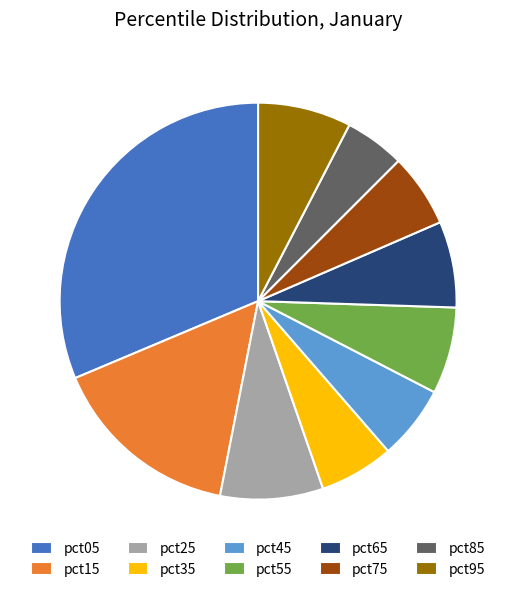

Count the number of slices in the pie.

10